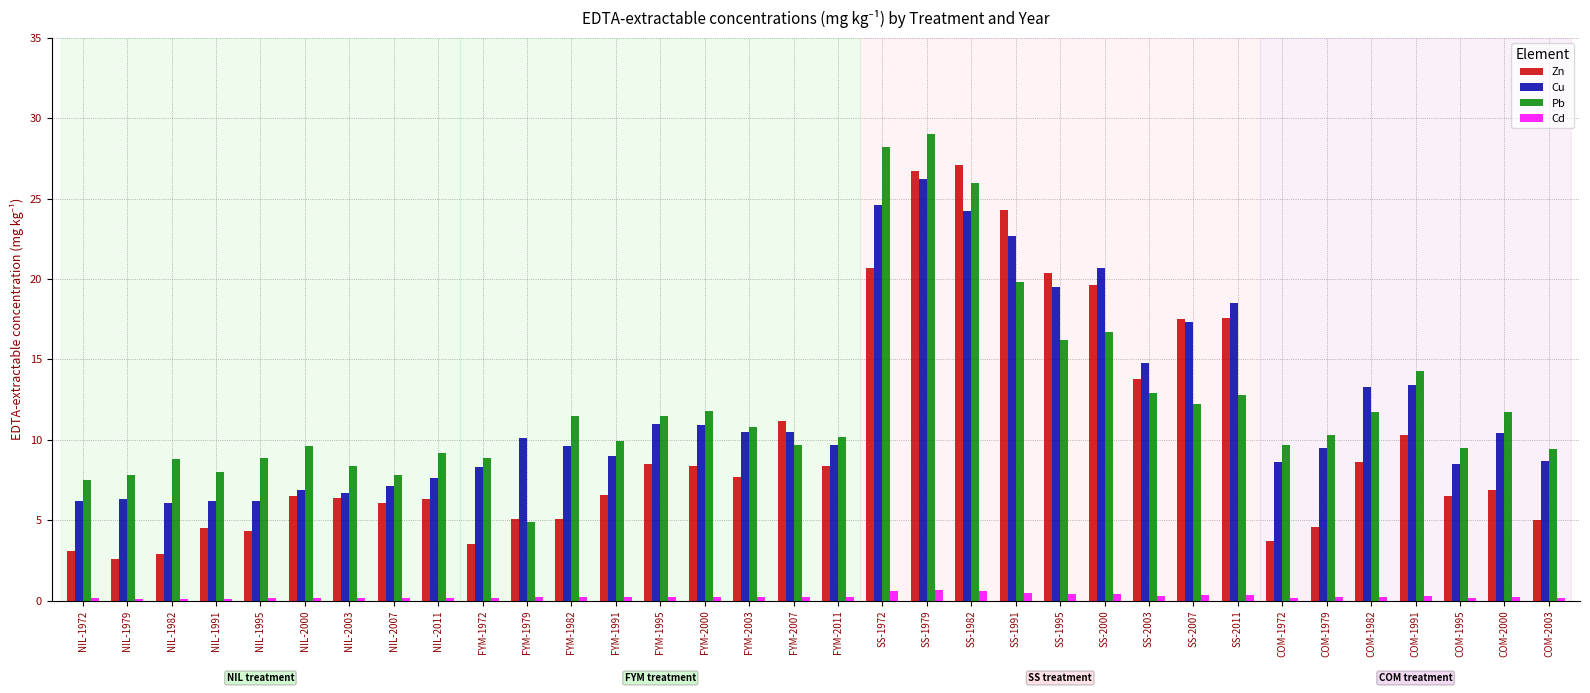

Which series changed the most between NIL-1991 and FYM-1995?

Cu